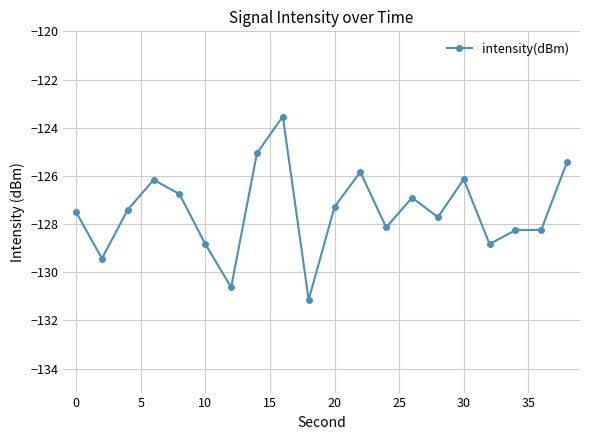

How many lines are shown in the chart?

1